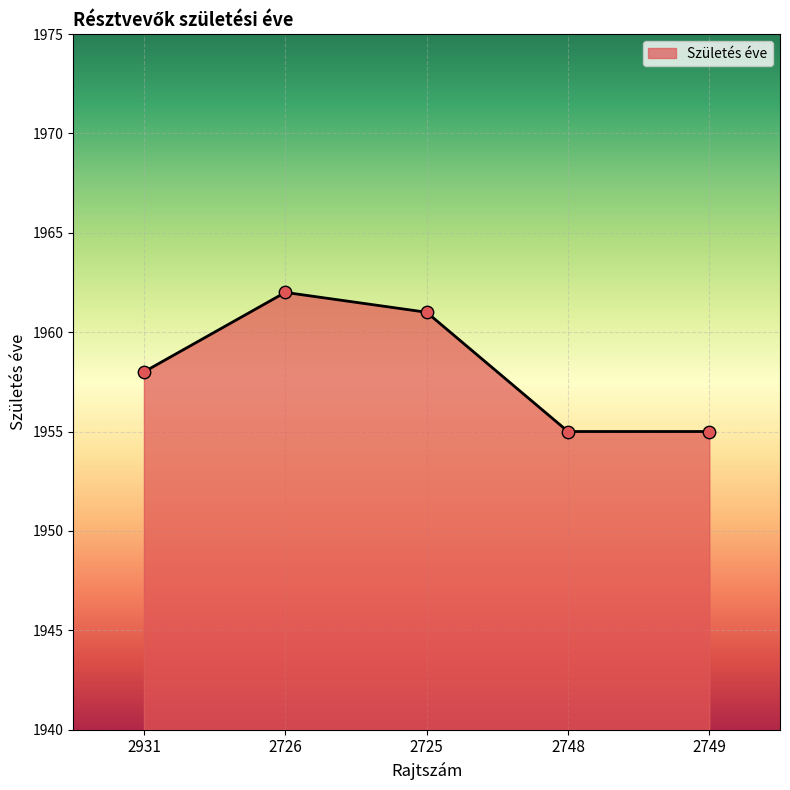

Approximately how many times larger is the value at 2725 compared to 2726?

1.0